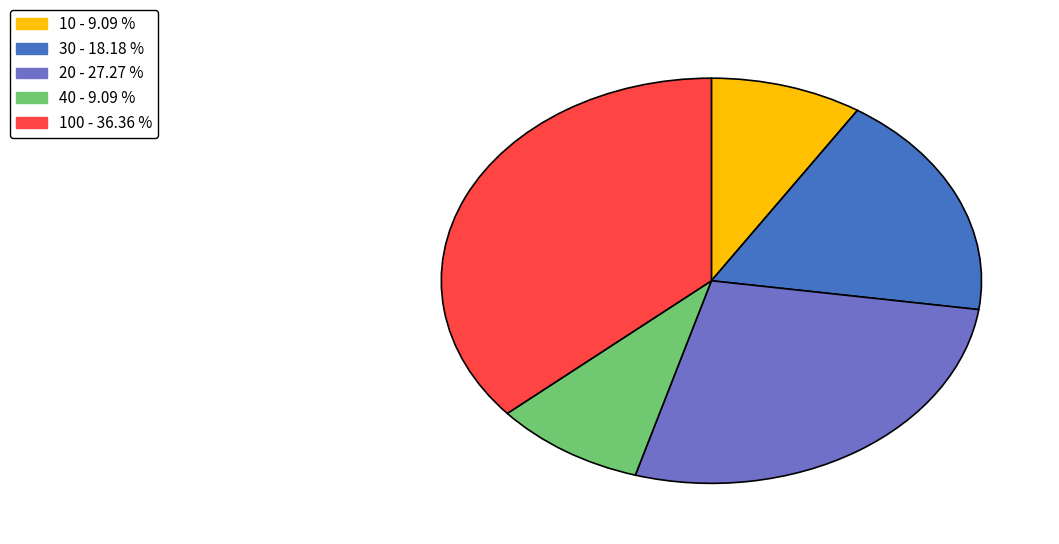

Is 20 - 27.27 % the majority of the pie?

No